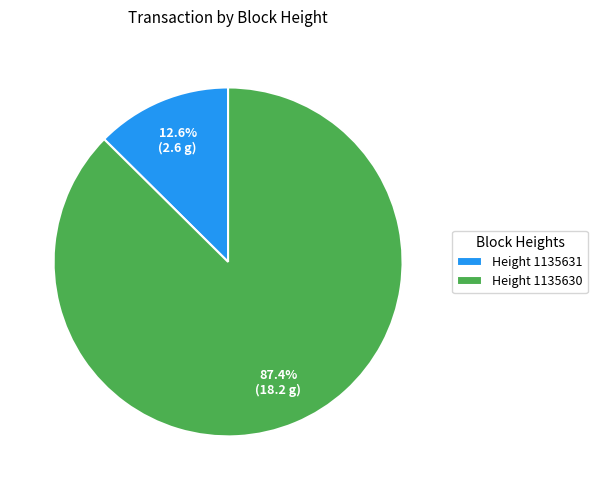

How many slices are in this pie chart?

2